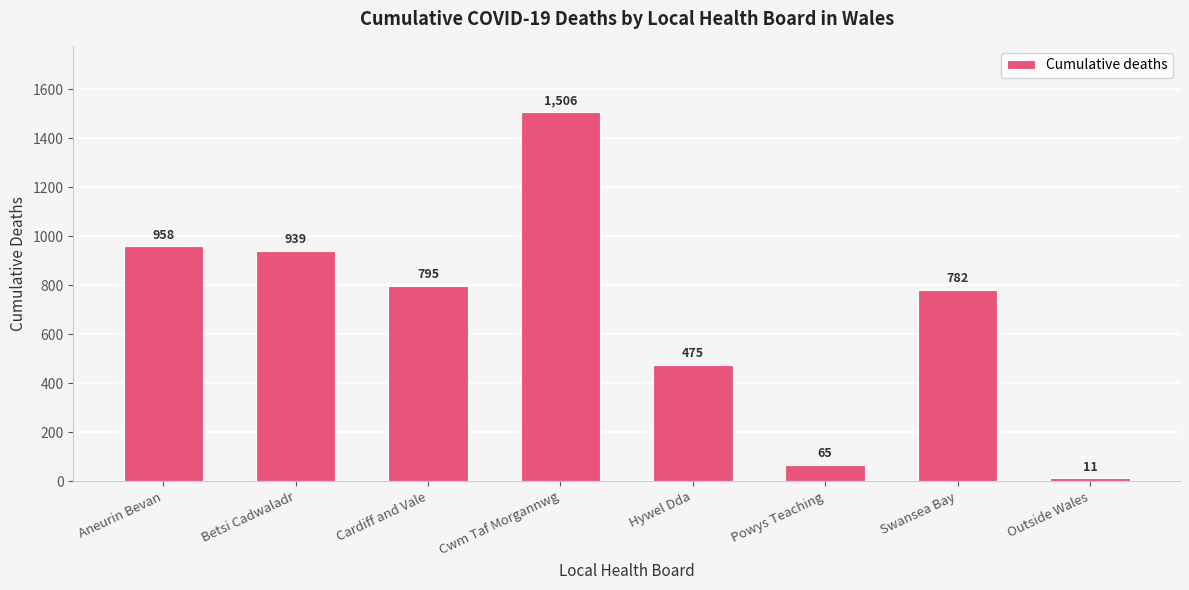

Reading left to right, list all the values displayed in this chart.

958	939	795	1506	475	65	782	11